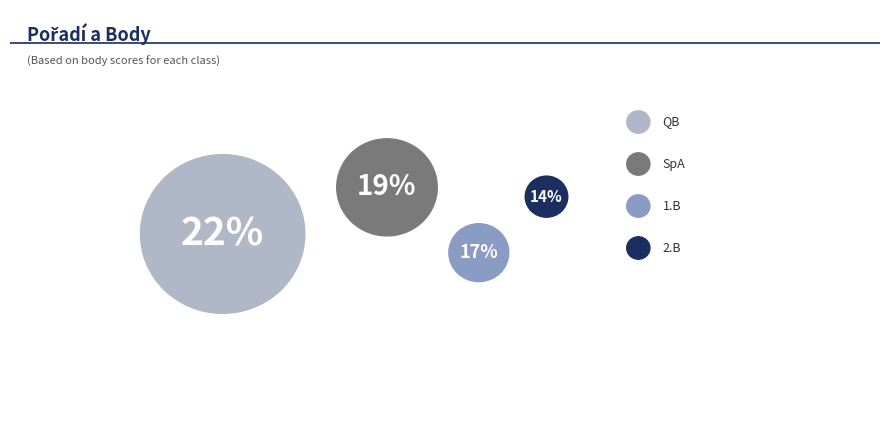

Combined, do QA and 3.B account for over 50%?

No